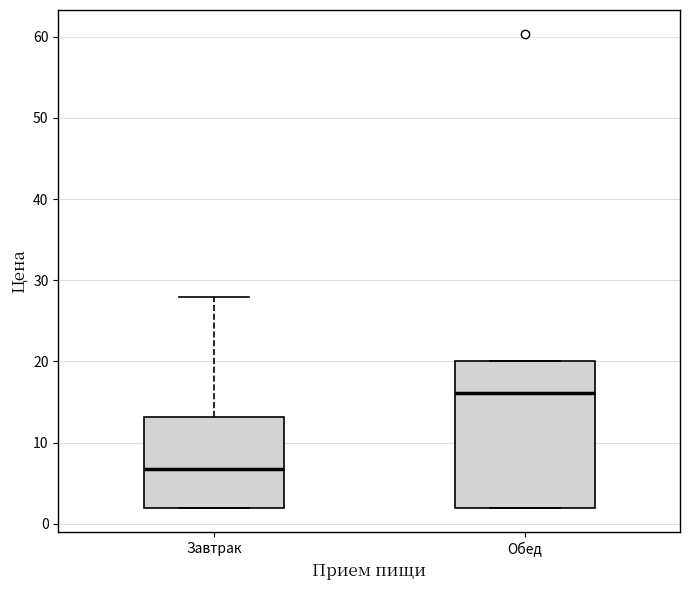

Reading left to right, read every box against the y-axis: the position of its median line, the range the box covers, and the ends of its whiskers. The values are not printed on the chart, so give them approximately, as read against the axis.

Завтрак: median 7, box 2 to 13, whiskers 2 to 28
Обед: median 16, box 2 to 20, whiskers 2 to 20